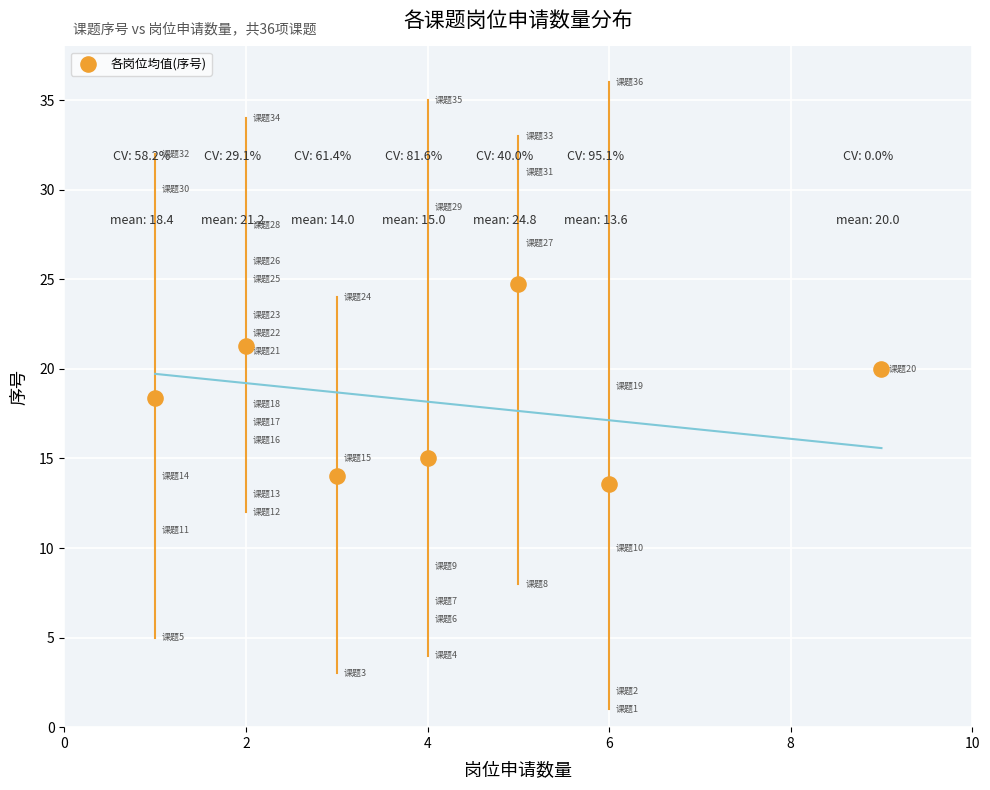

What is the range of X values (max minus min)?

8.0